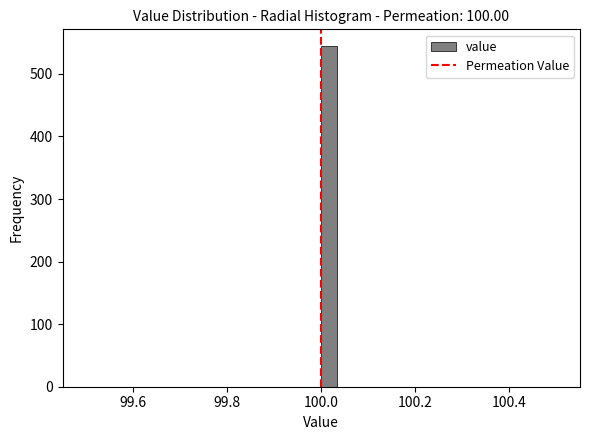

Around what value on the x-axis is the tallest bar? Give the approximate position of its centre, as read against the axis.

100.02